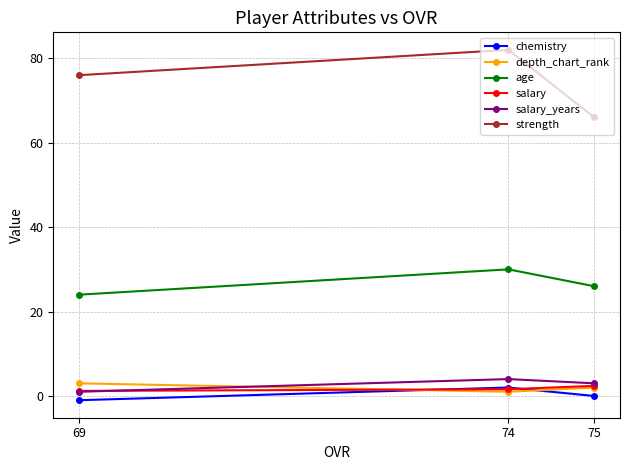

What is the value of the salary point at the 1st from the left?

1.2